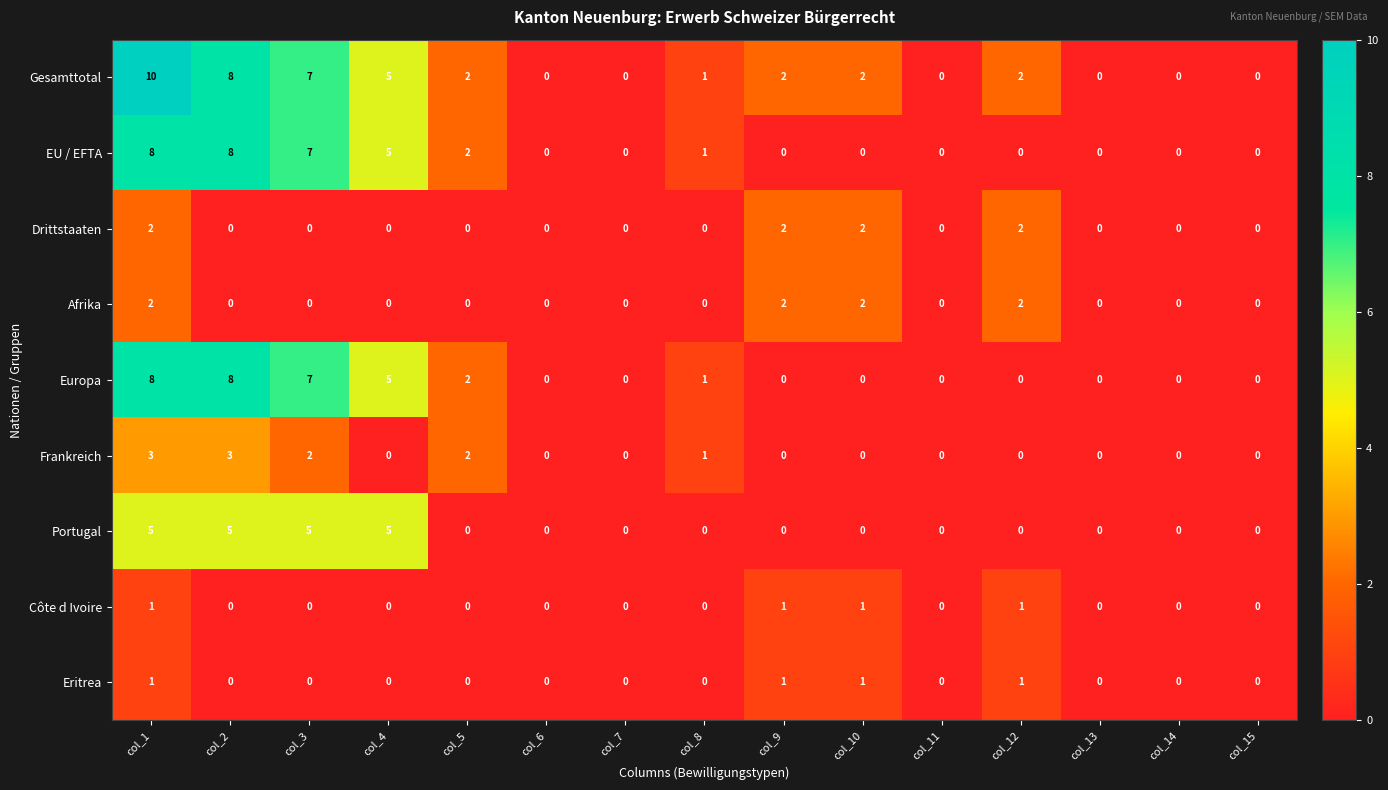

Is it true that Drittstaaten equals 0 at col_7?

True